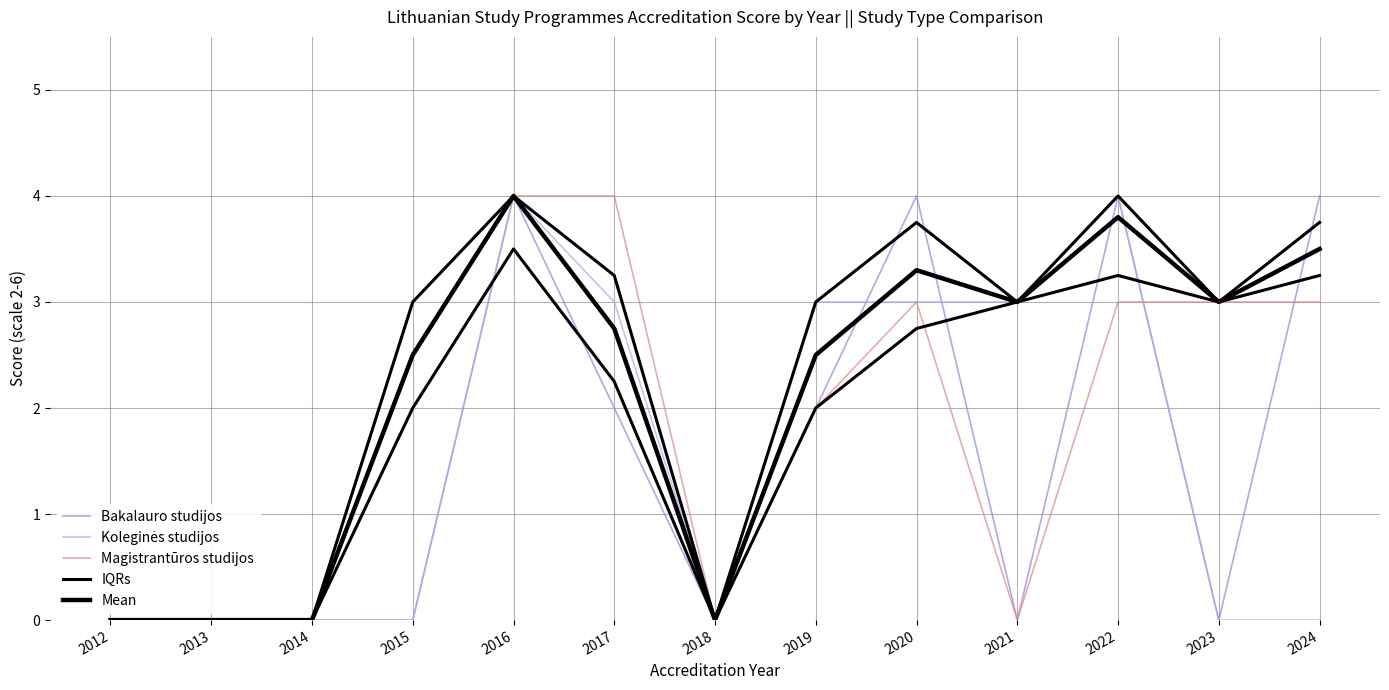

How many Bakalauro studijos values are between 0 and 4?

13